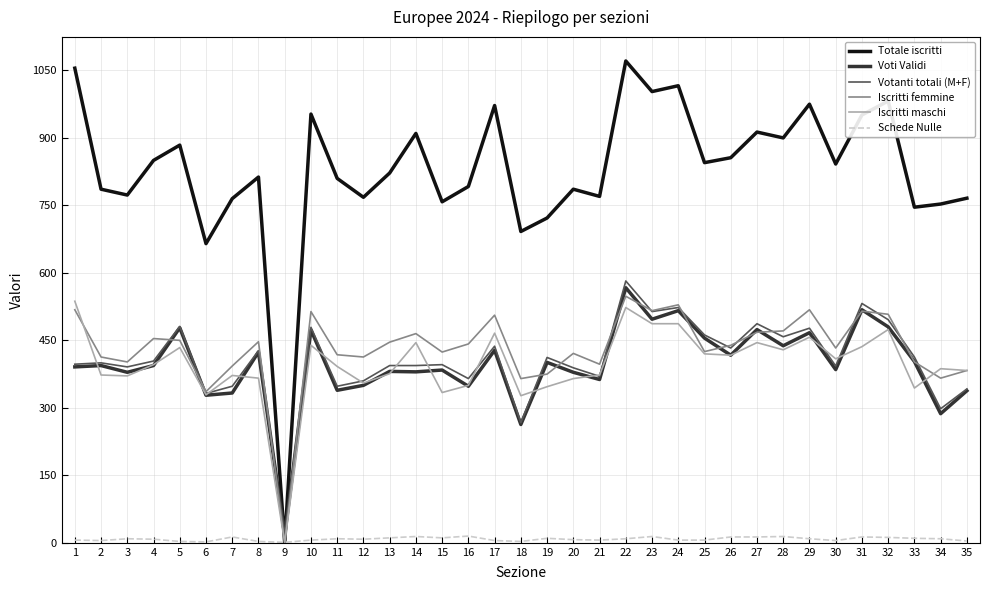

Between which two adjacent categories do Votanti totali (M+F) and Iscritti maschi first intersect?

1 and 2